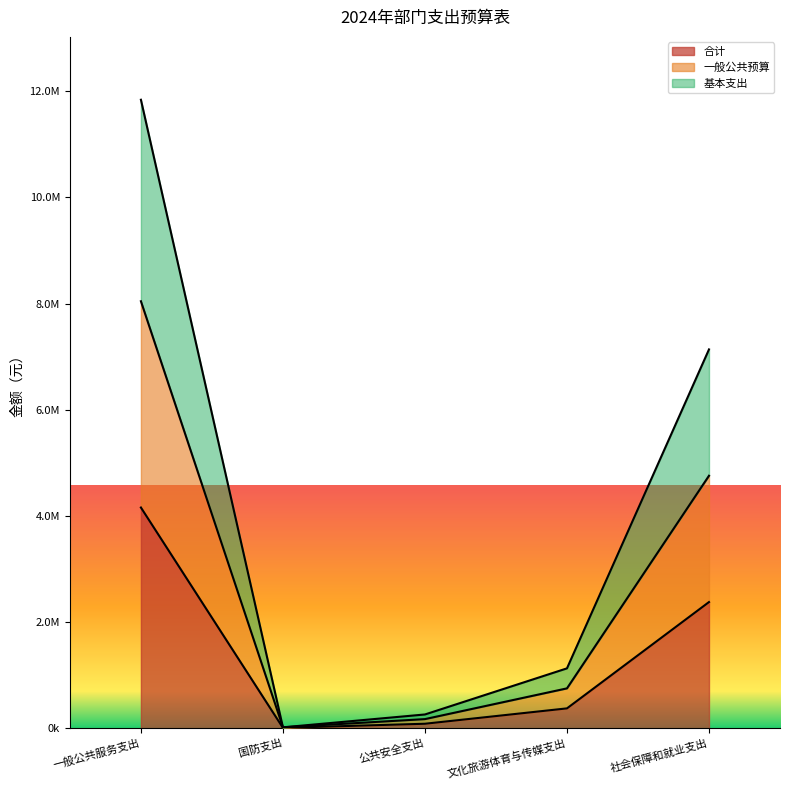

Which has a higher value, 社会保障和就业支出 or 公共安全支出?

社会保障和就业支出